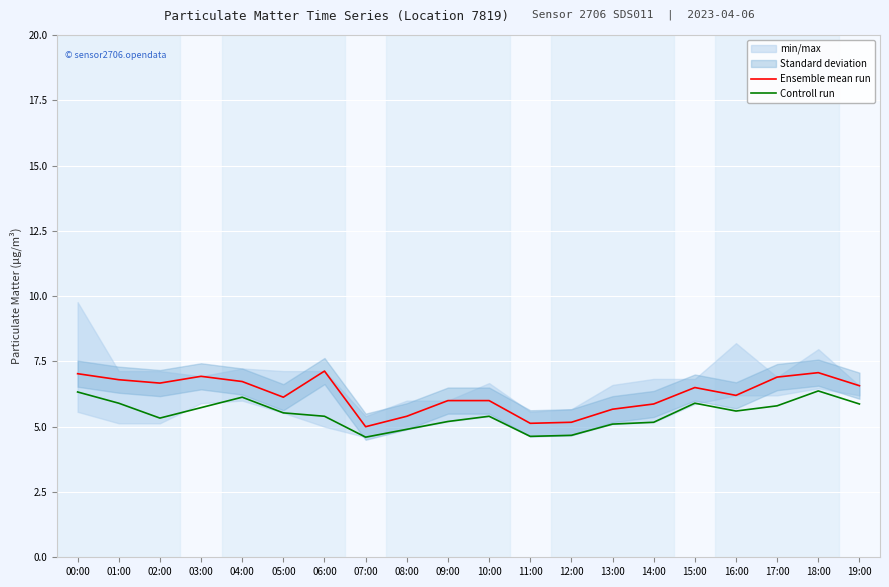

Which has a higher value, 06:00 or 09:00?

06:00